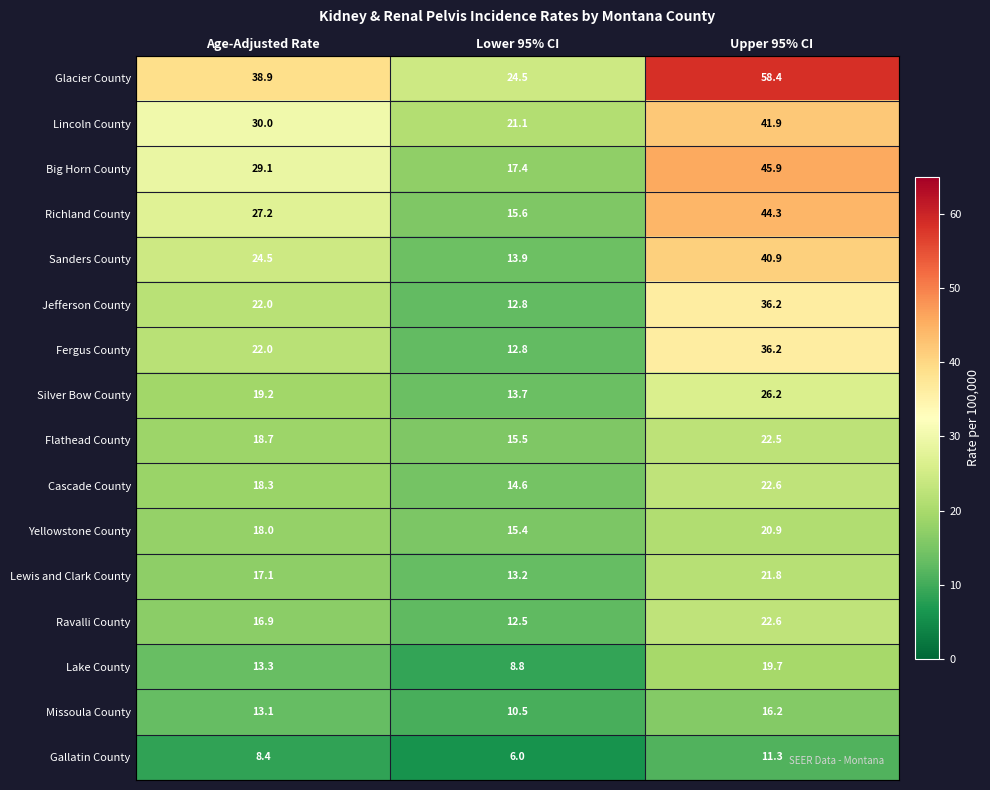

Where is Lewis and Clark County nearest to the value 17?

Age-Adjusted Rate